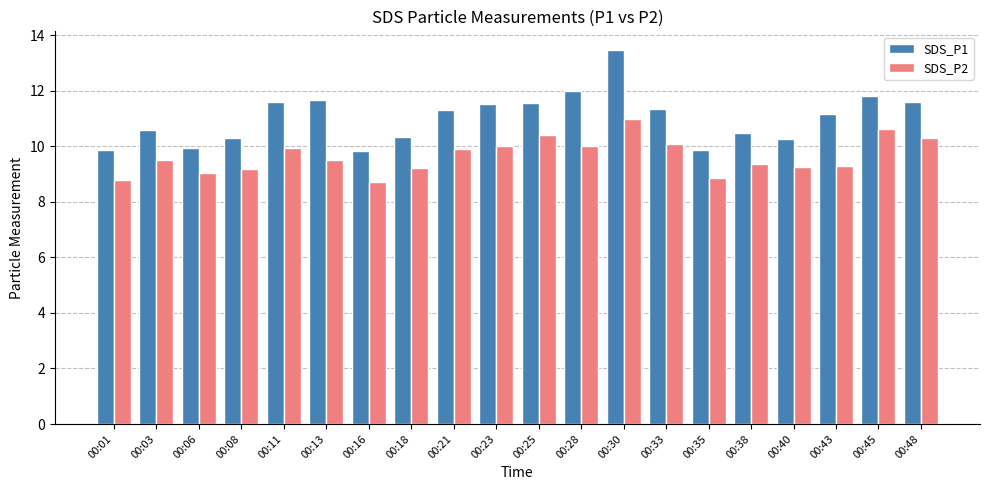

Read the SDS_P2 value at 00:38.

9.4